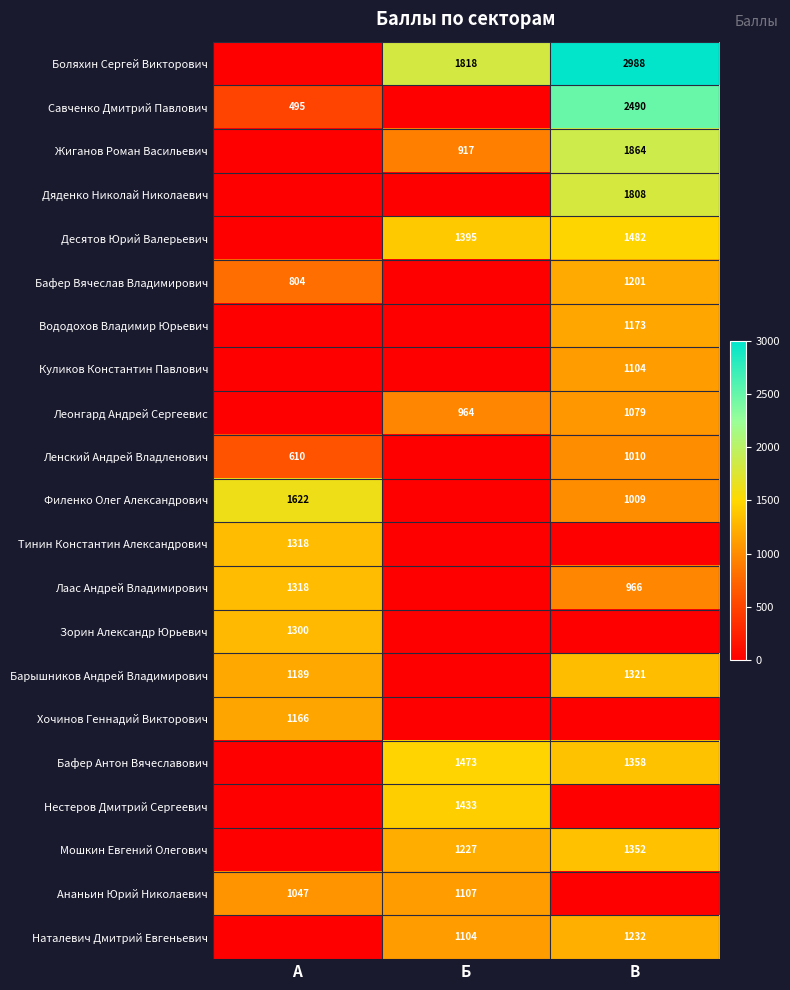

The Боляхин Сергей Викторович series shows 1254 at Б. True or false?

False